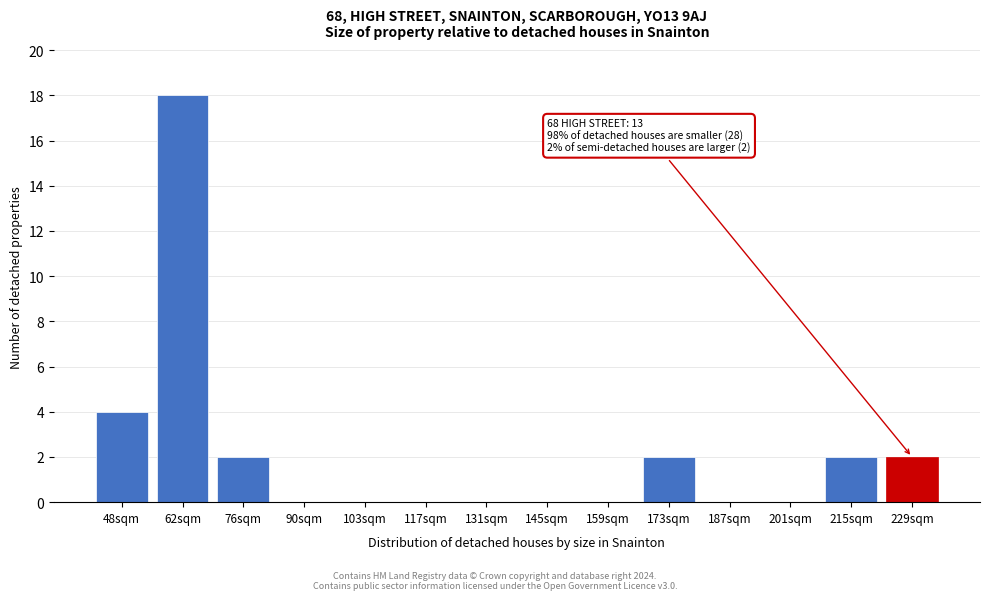

Reading right to left, transcribe all the data shown in this chart.

229sqm=2	215sqm=2	201sqm=0	187sqm=0	173sqm=2	159sqm=0	145sqm=0	131sqm=0	117sqm=0	103sqm=0	90sqm=0	76sqm=2	62sqm=18	48sqm=4